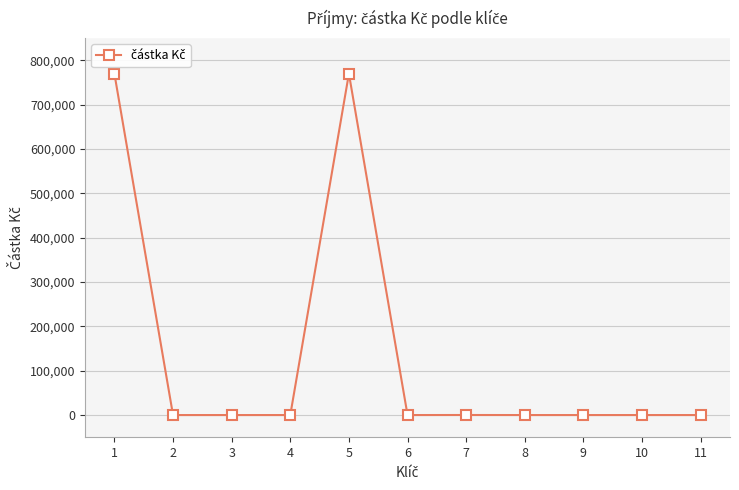

Reading left to right, extract all data points from this chart.

770128.4	0.0	0.0	0.0	770000.0	0.0	128.4	0.0	0.0	0.0	0.0